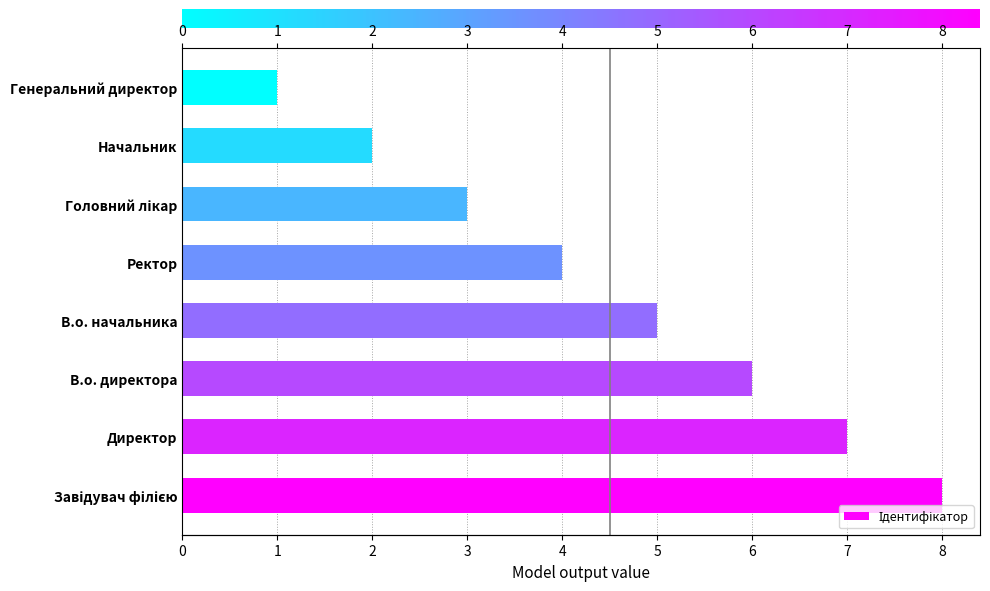

Reading left to right, what are all the values shown in this chart?

0=8	1=7	2=6	3=5	4=4	5=3	6=2	7=1